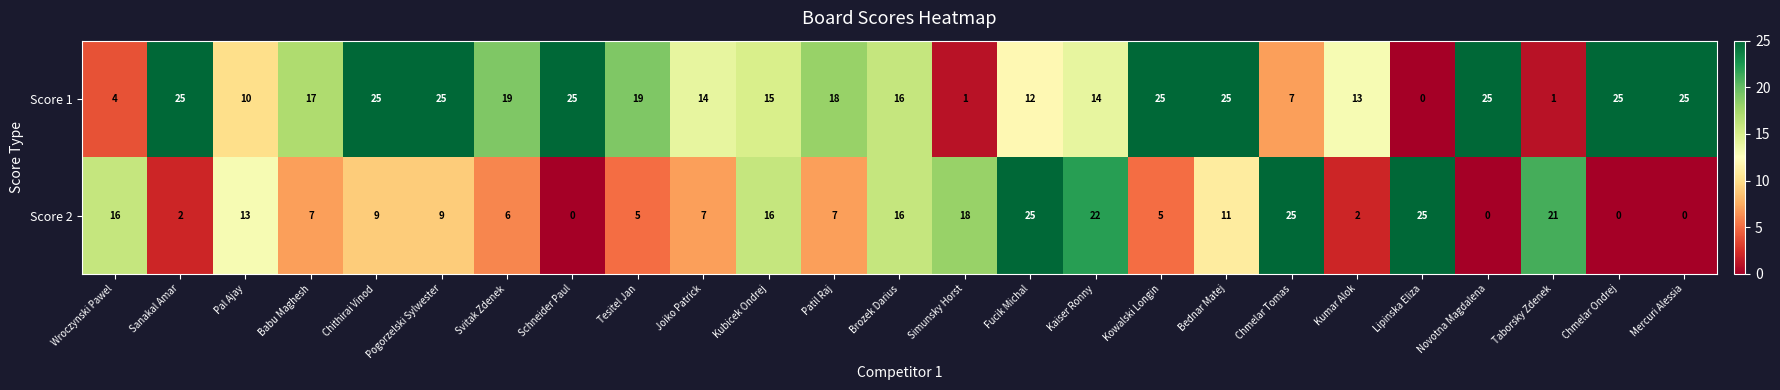

The value of Score 1 at Kumar Alok is 13. True or false?

True